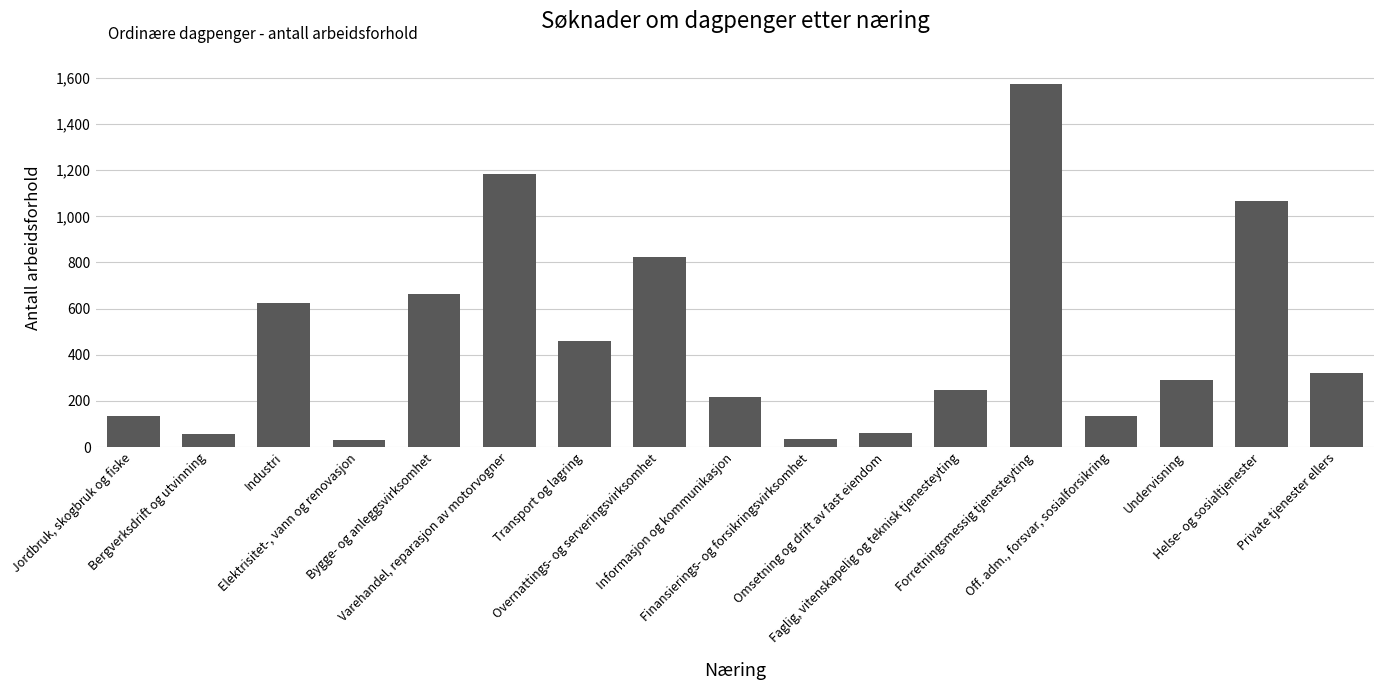

Read the value at Elektrisitet-, vann og renovasjon.

29